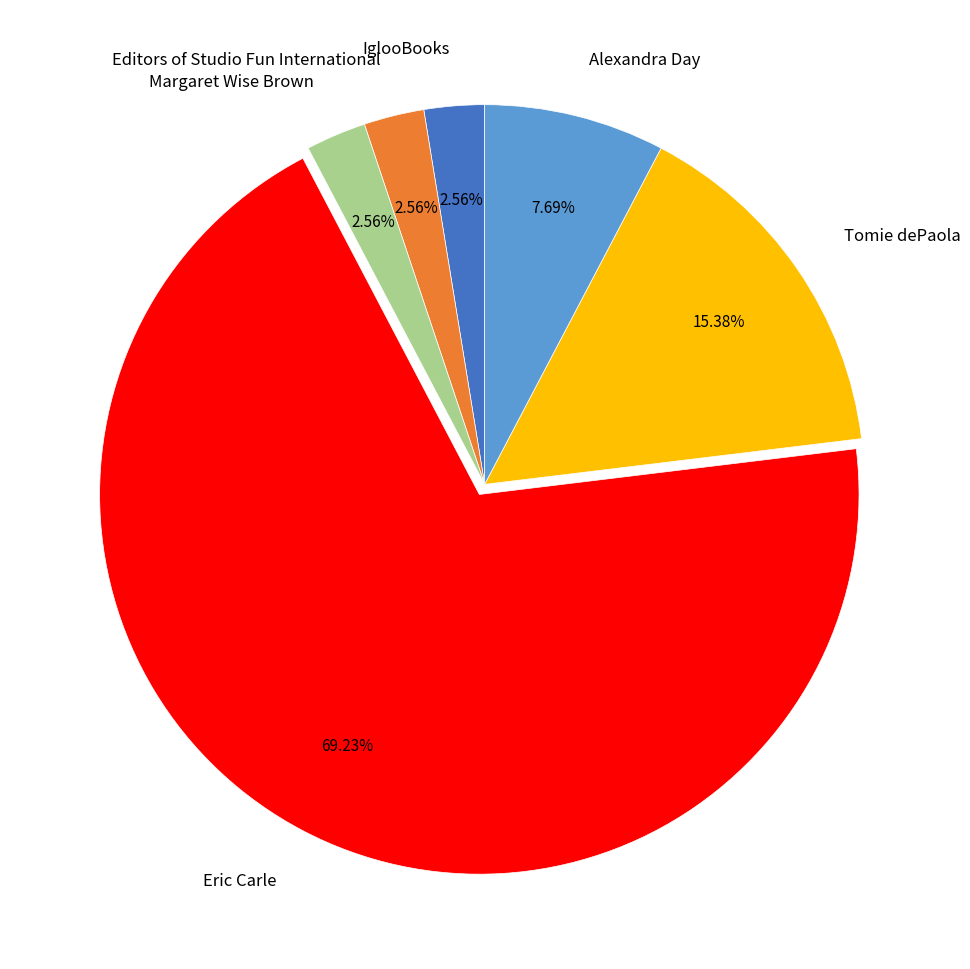

How many segments does this pie chart have?

6